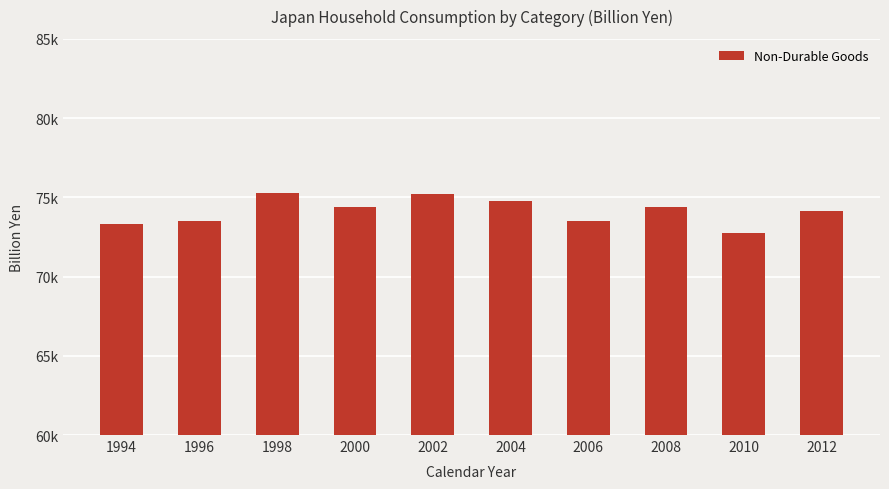

True or false: the data shows 73309.3 at 1994.

True